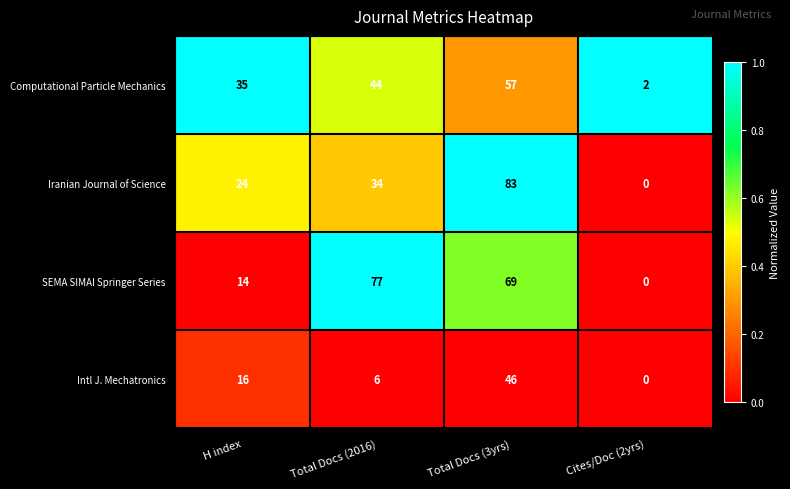

The SEMA SIMAI Springer Series series shows 0 at Cites/Doc (2yrs). True or false?

True